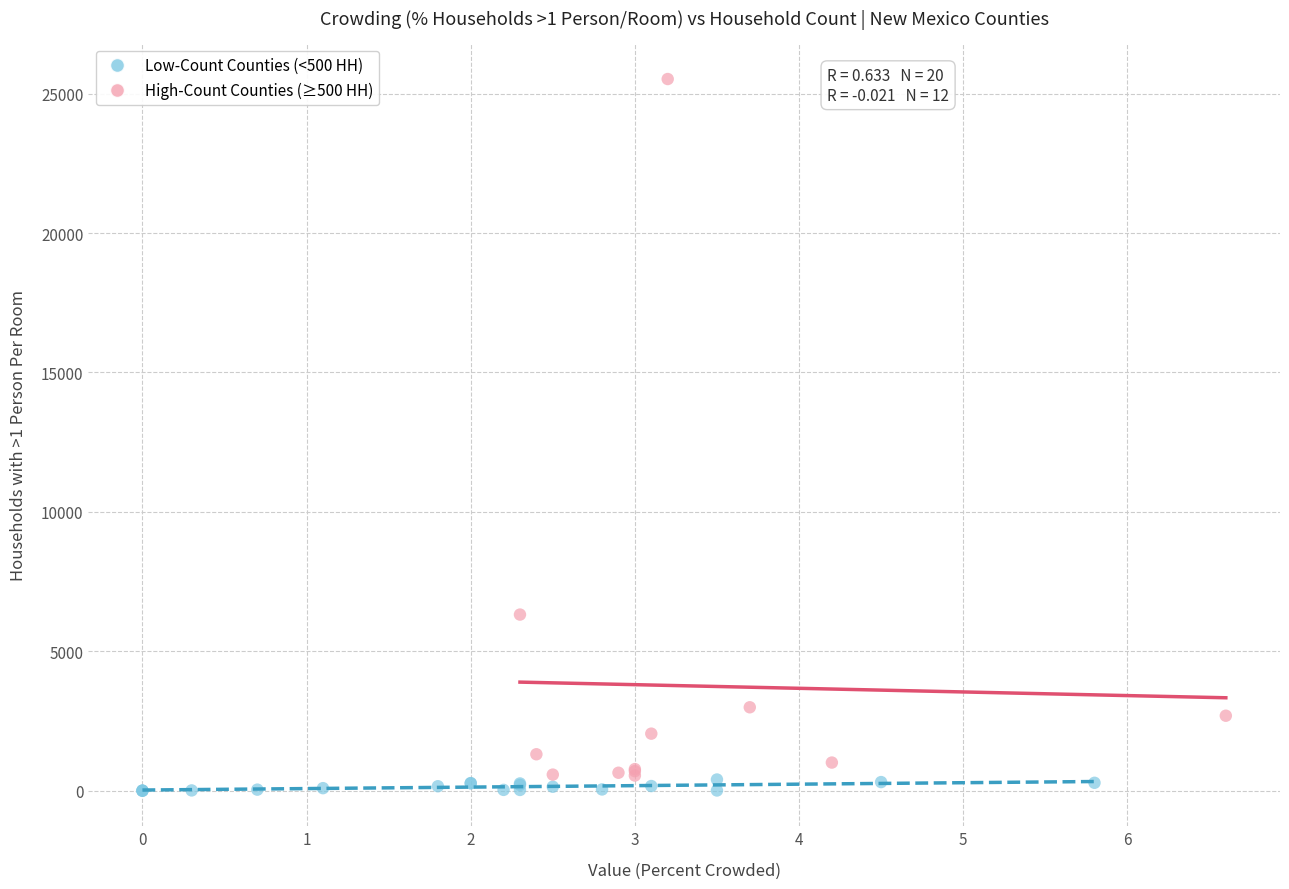

Which series reaches the maximum Y coordinate?

High-Count Counties (≥500 HH)